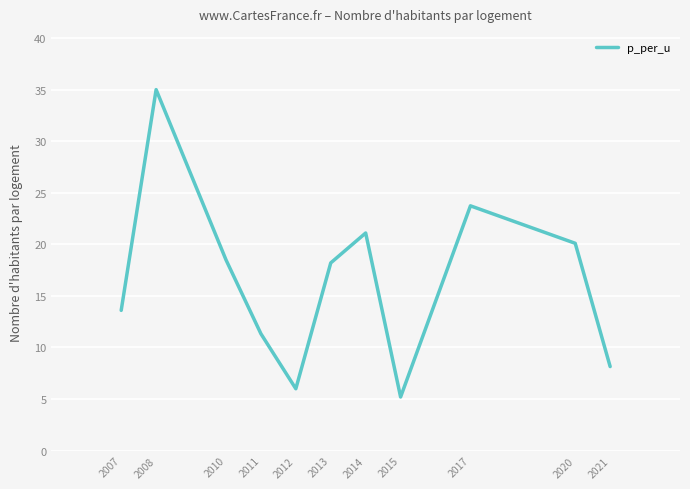

What is the change in value from 2013 to 2020?

+1.9